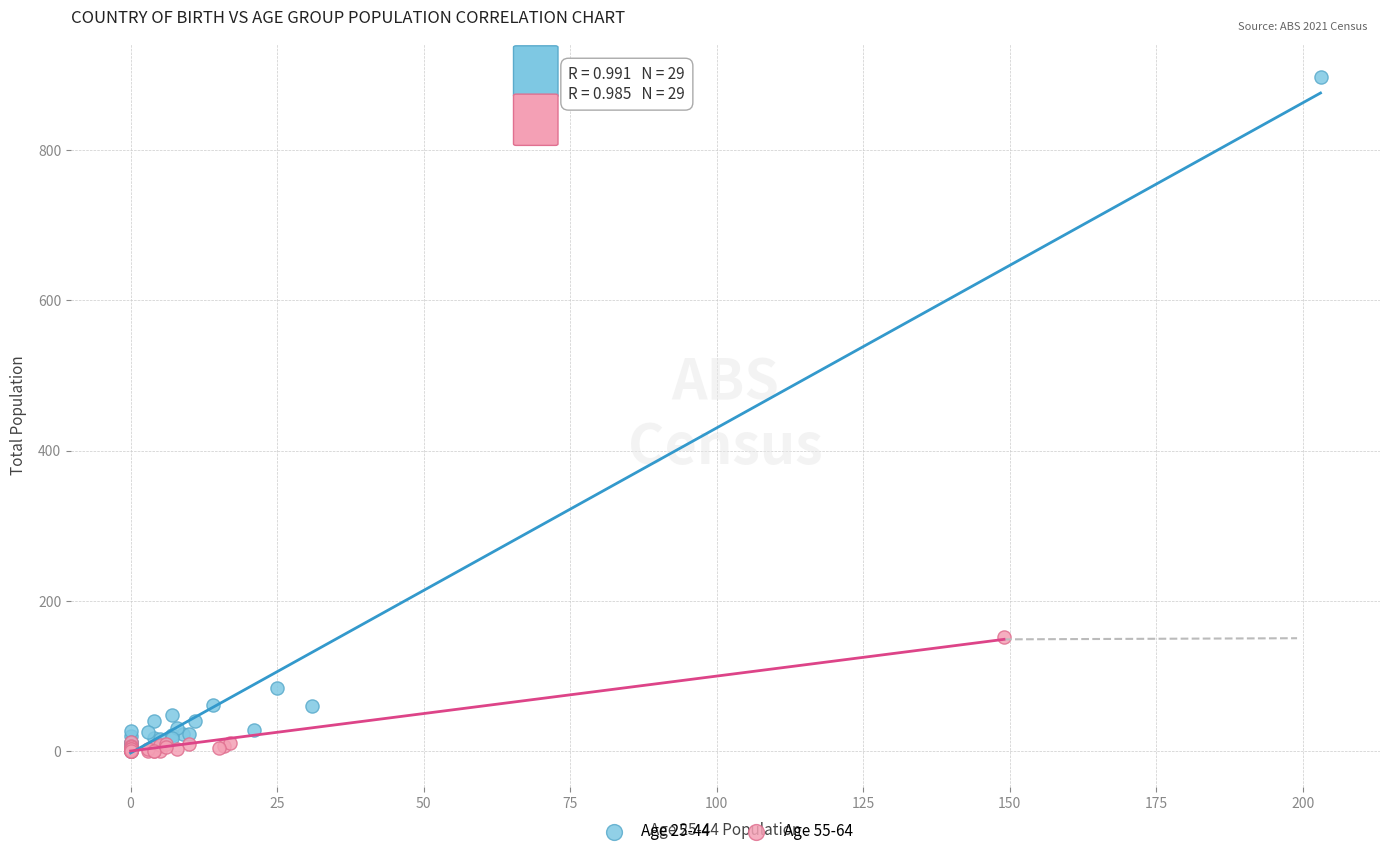

Which series reaches the maximum Y coordinate?

Age 25-44